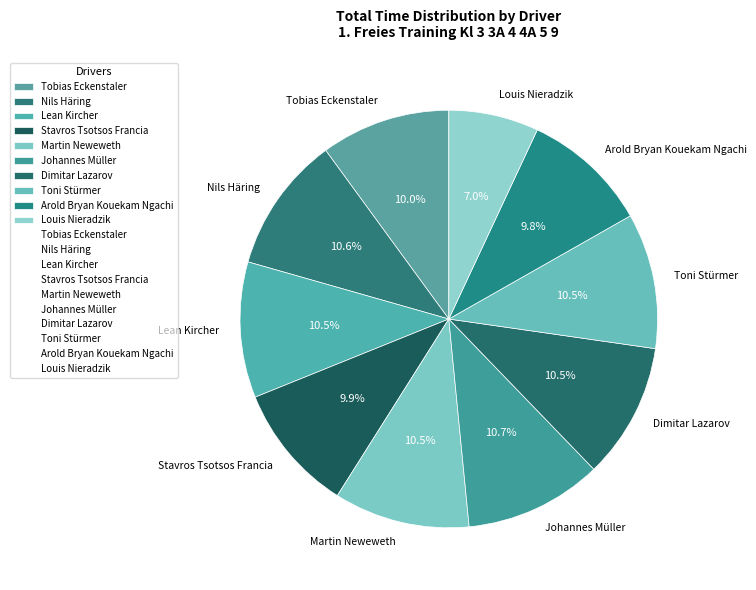

To the nearest percent, what is the difference between the largest and smallest slice percentages?

4%